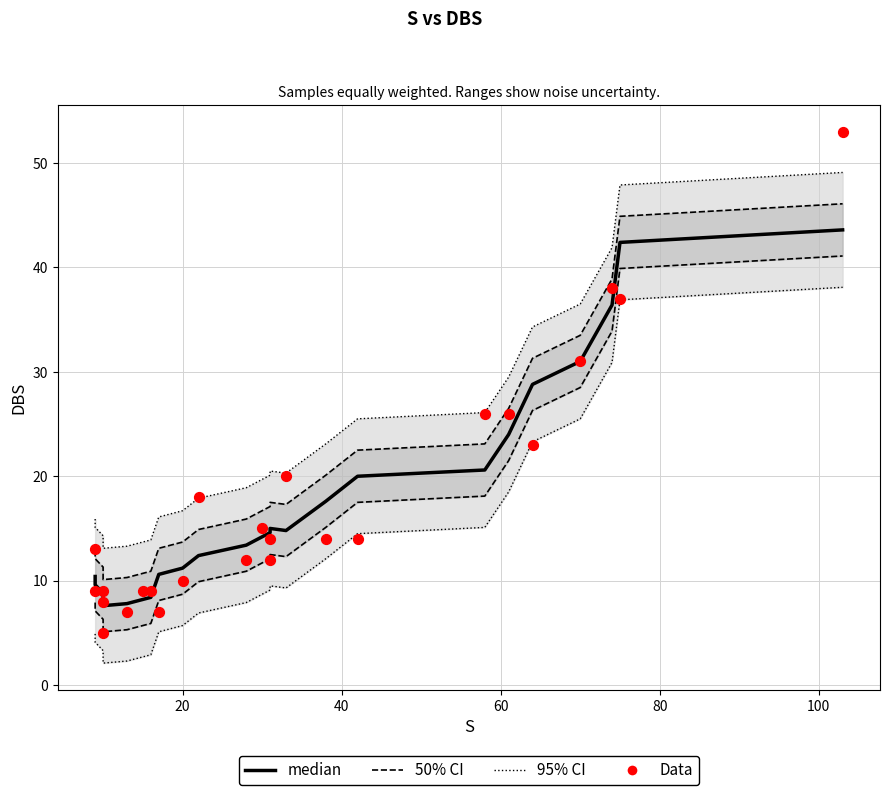

At how many categories does at least one series exceed 39?

4